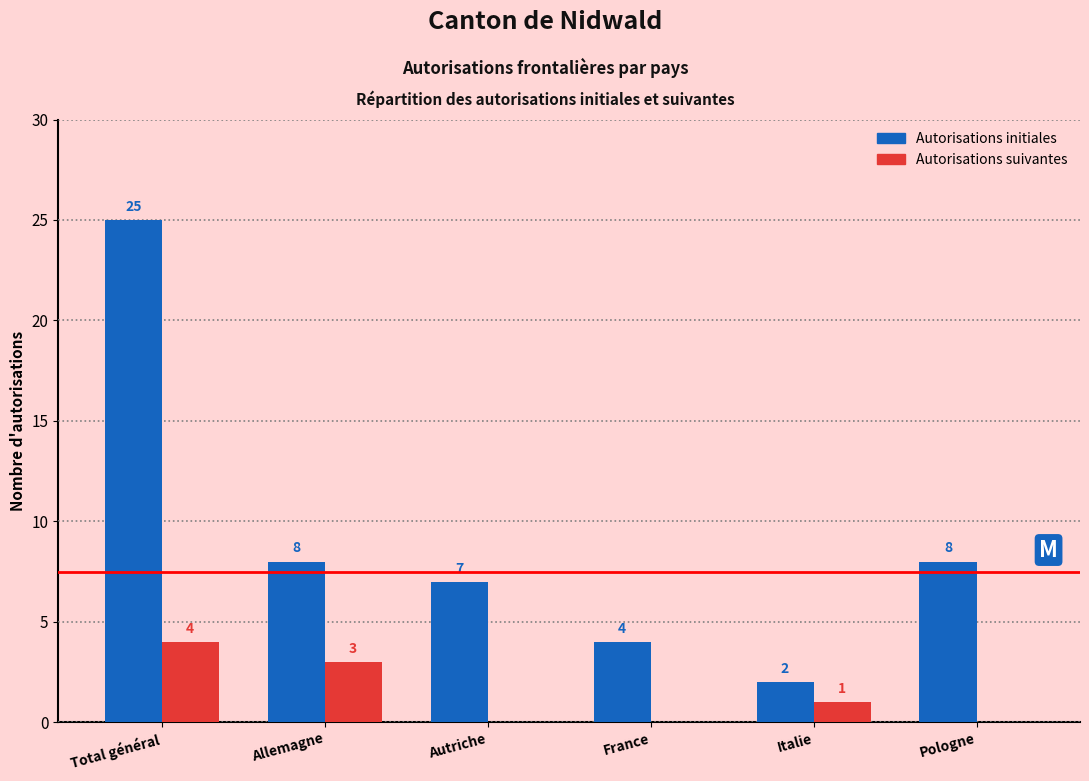

Reading left to right, extract all data points from this chart.

Autorisations initiales: Total général=25	Allemagne=8	Autriche=7	France=4	Italie=2	Pologne=8
Autorisations suivantes: Total général=4	Allemagne=3	Autriche=0	France=0	Italie=1	Pologne=0